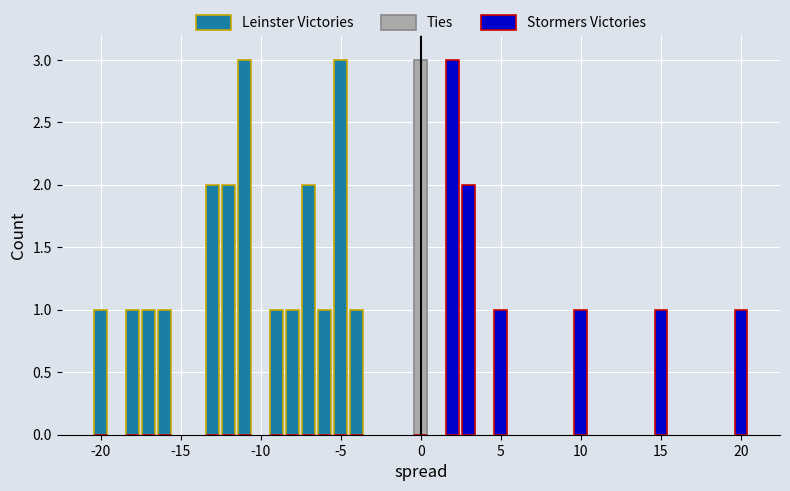

How many groups of bars are there?

20